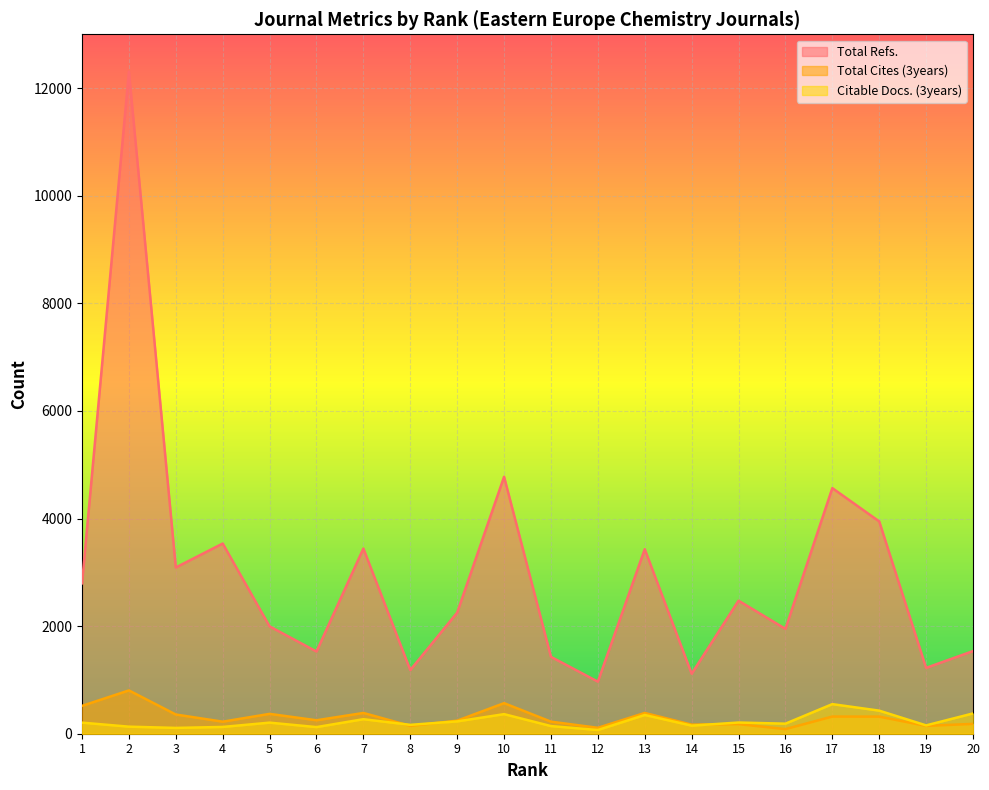

What is the lowest value of the Total Cites (3years) series?

86